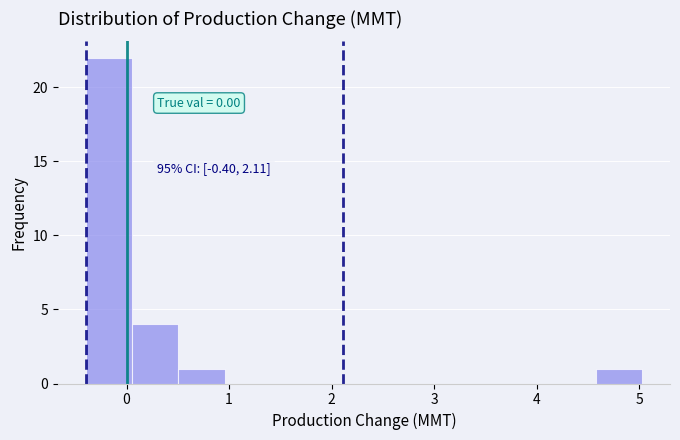

Which range on the x-axis has the tallest bar?

-0.4 to 0.1